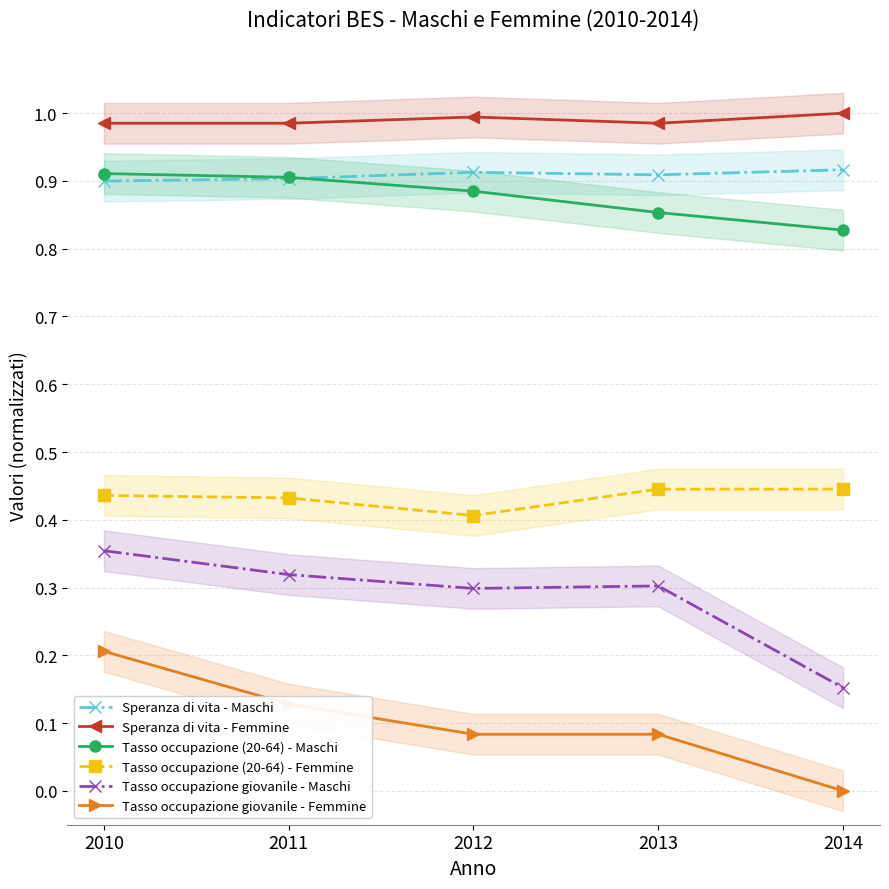

Reading right to left, list all the values displayed in this chart.

Speranza di vita - Maschi: 0.9	0.9	0.9	0.9	0.9
Speranza di vita - Femmine: 1.0	1.0	1.0	1.0	1.0
Tasso occupazione (20-64) - Maschi: 0.8	0.9	0.9	0.9	0.9
Tasso occupazione (20-64) - Femmine: 0.4	0.4	0.4	0.4	0.4
Tasso occupazione giovanile - Maschi: 0.2	0.3	0.3	0.3	0.4
Tasso occupazione giovanile - Femmine: 0.0	0.1	0.1	0.1	0.2